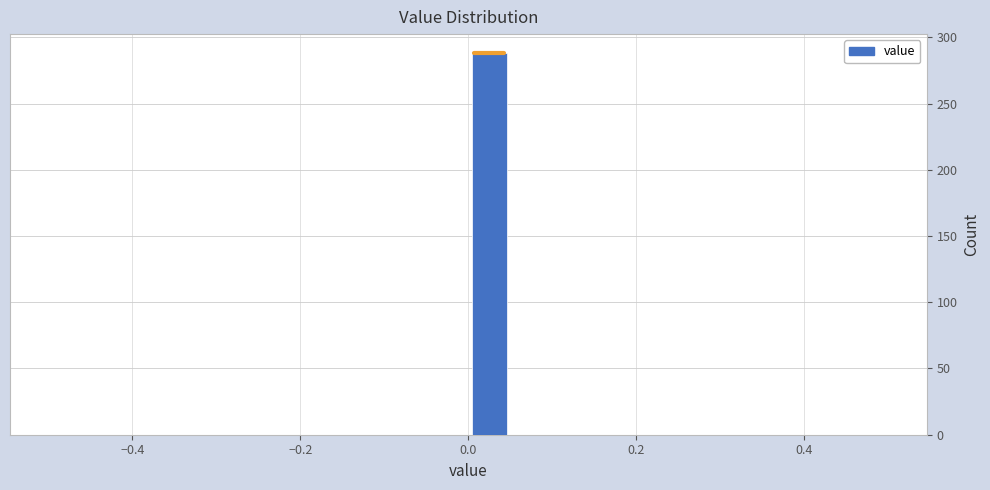

Read against the x-axis, roughly where is the centre of the tallest bar?

0.02